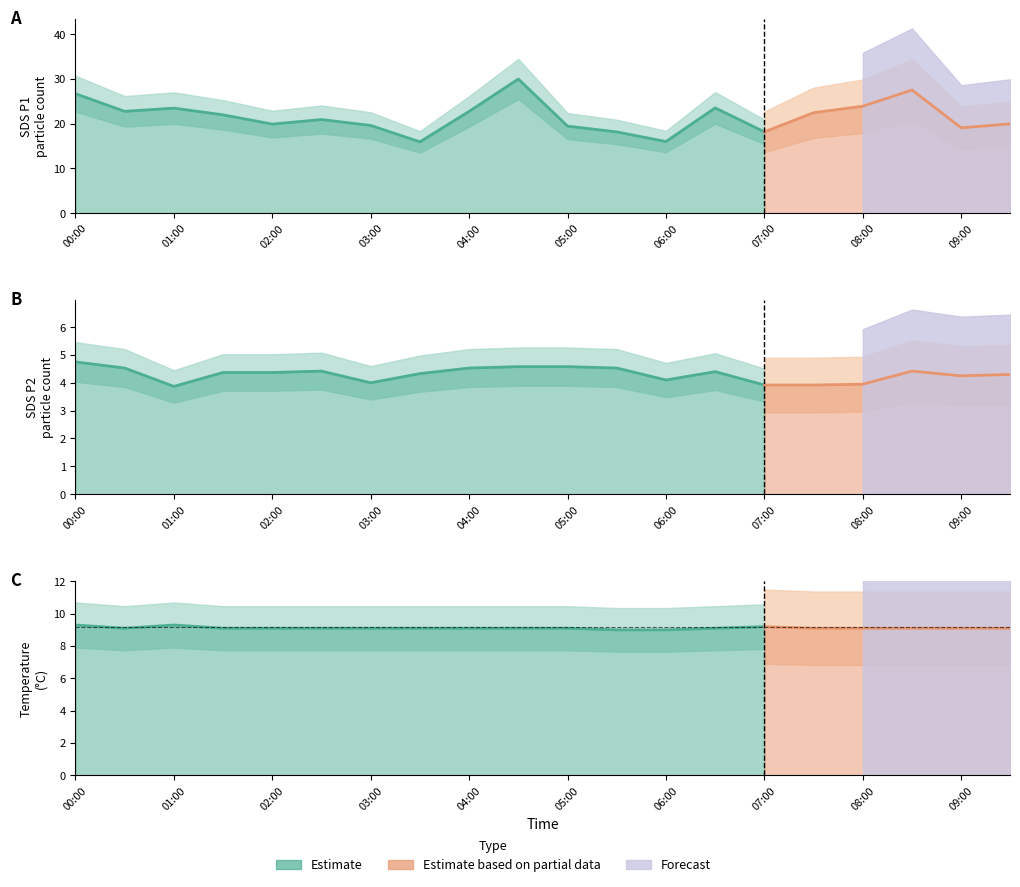

Reading right to left, list all the values displayed in this chart.

SDS_P1: 09:30=19.9	09:00=19.1	08:30=27.5	08:00=23.9	07:30=22.4	07:00=18.2	06:30=23.5	06:00=16.0	05:30=18.1	05:00=19.4	04:30=30.0	04:00=22.8	03:30=15.9	03:00=19.6	02:30=20.9	02:00=19.9	01:30=22.0	01:00=23.5	00:30=22.8	00:00=26.7
SDS_P2: 09:30=4.3	09:00=4.2	08:30=4.4	08:00=4.0	07:30=3.9	07:00=3.9	06:30=4.4	06:00=4.1	05:30=4.5	05:00=4.6	04:30=4.6	04:00=4.5	03:30=4.3	03:00=4.0	02:30=4.4	02:00=4.4	01:30=4.4	01:00=3.9	00:30=4.5	00:00=4.8
Temp: 09:30=9.1	09:00=9.1	08:30=9.1	08:00=9.1	07:30=9.1	07:00=9.2	06:30=9.1	06:00=9.0	05:30=9.0	05:00=9.1	04:30=9.1	04:00=9.1	03:30=9.1	03:00=9.1	02:30=9.1	02:00=9.1	01:30=9.1	01:00=9.3	00:30=9.1	00:00=9.3